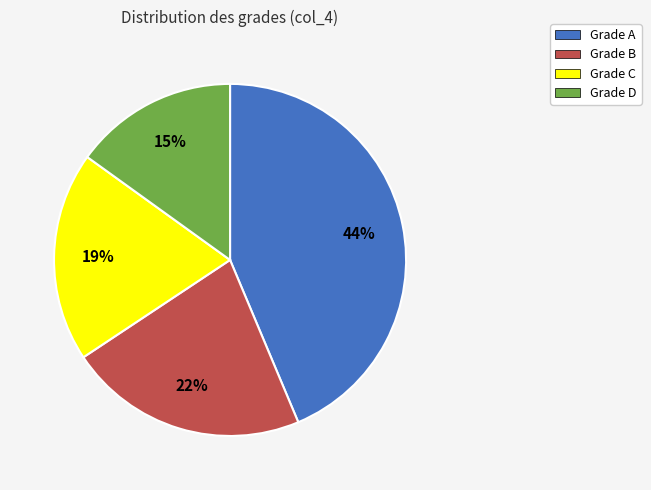

How many segments does this pie chart have?

4